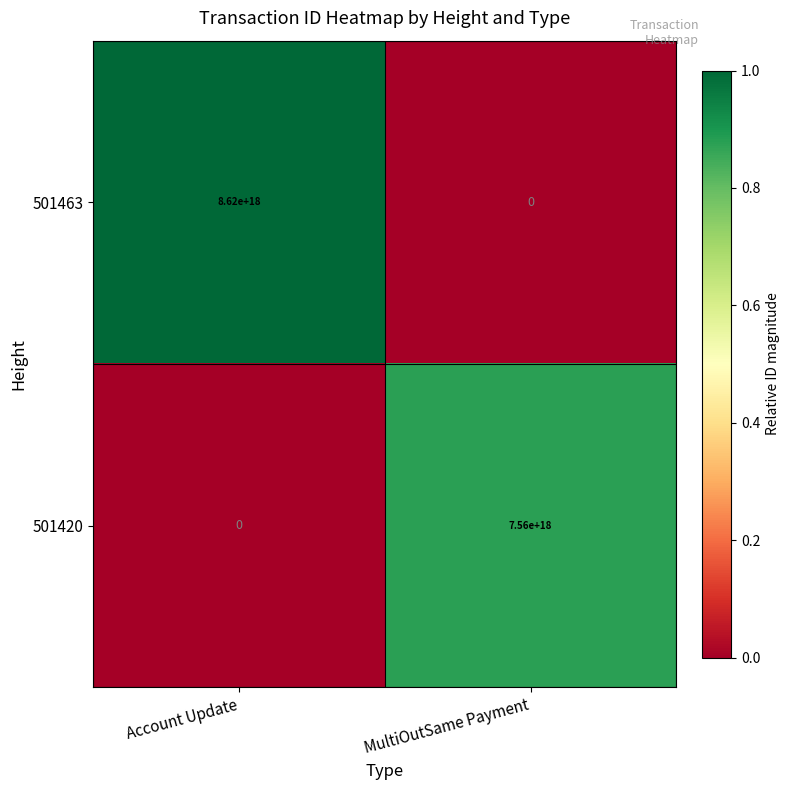

Between Account Update and MultiOutSame Payment, which series saw the biggest shift?

501463